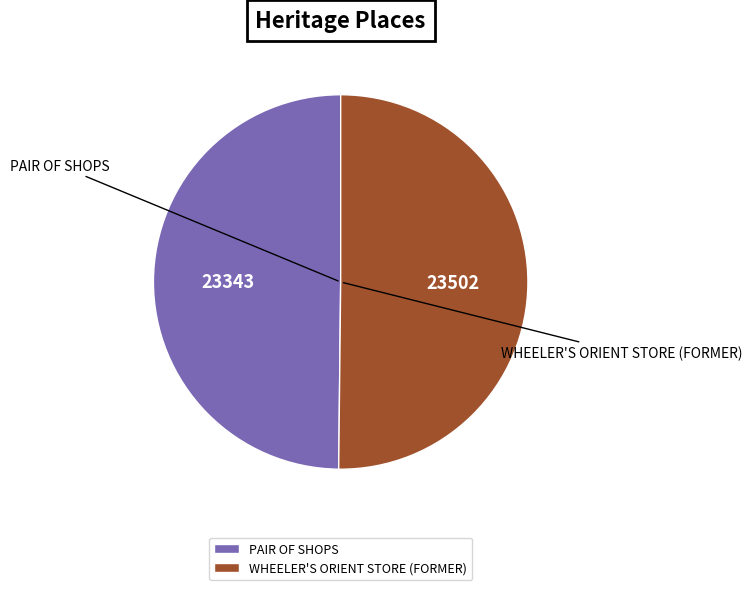

Is the sum of PAIR OF SHOPS and WHEELER'S ORIENT STORE (FORMER) greater than half?

Yes